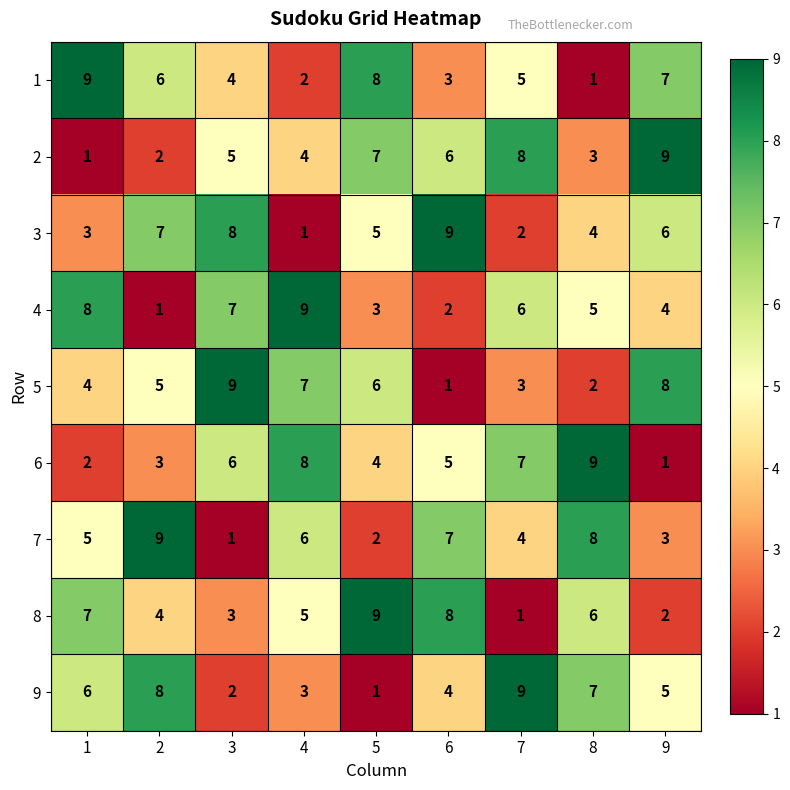

What is the greatest value displayed?

9